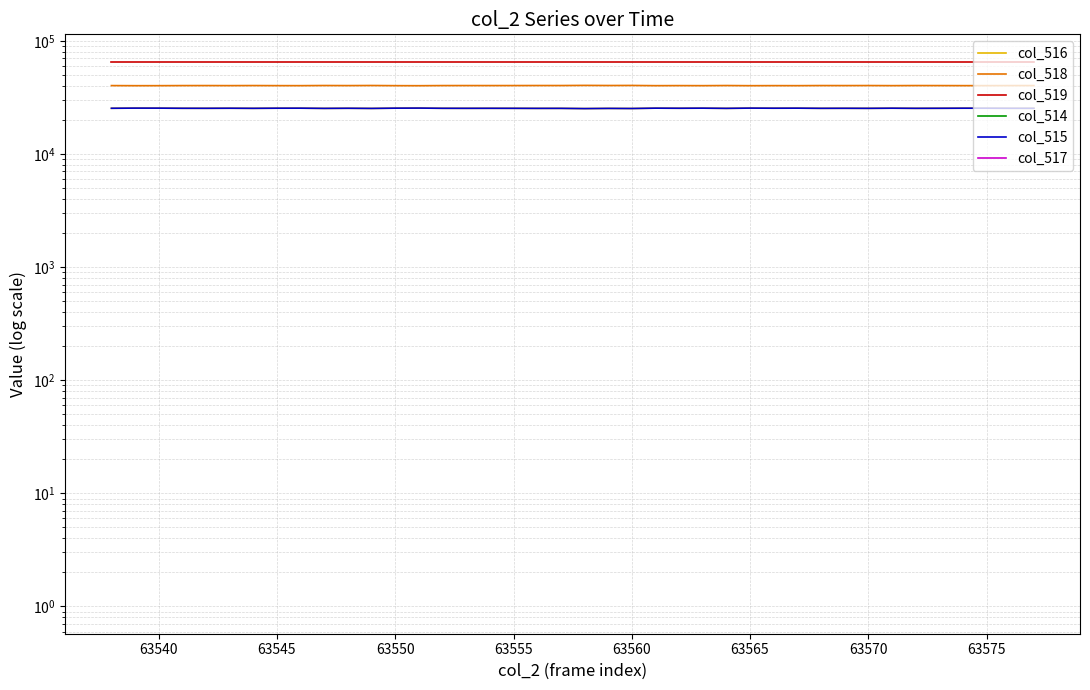

How many values in the col_516 series are below 25332?

18